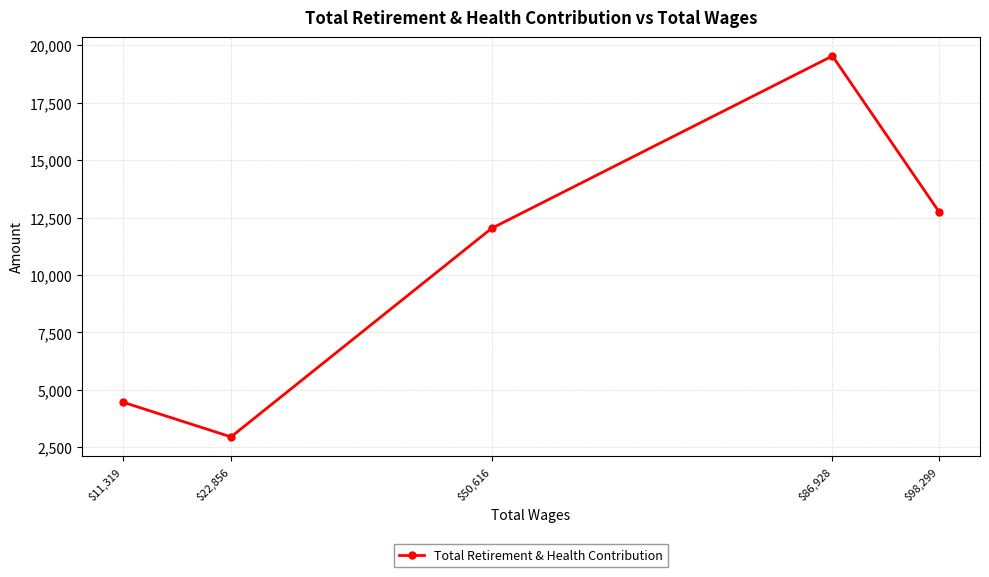

How many data points are above 12029?

2